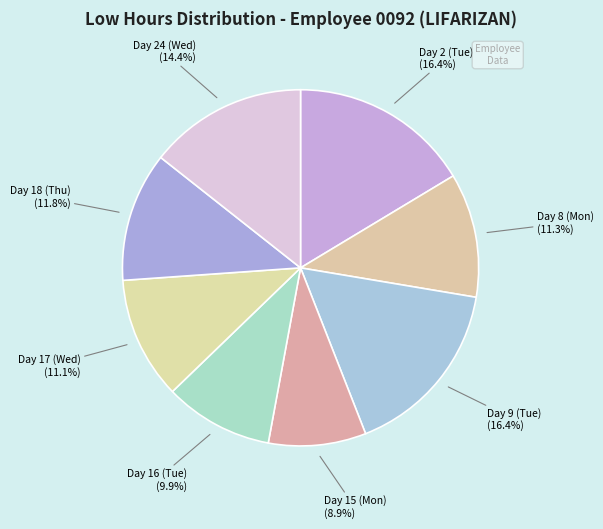

Which category has the smallest portion of the pie?

Day 15 (Mon)